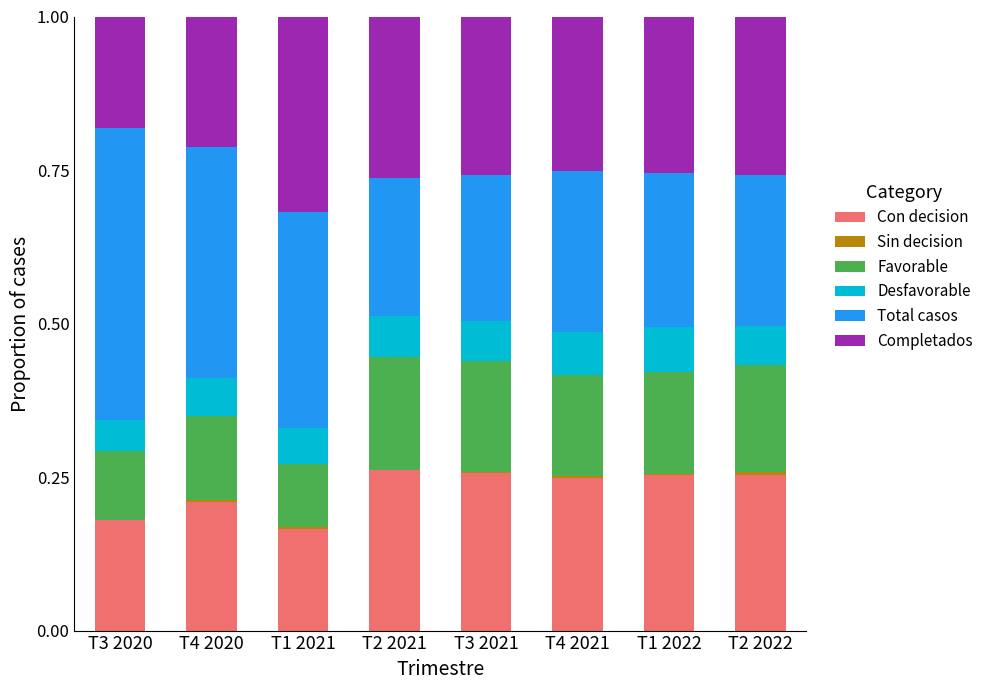

What is the sum of all Con decision values?

1.8